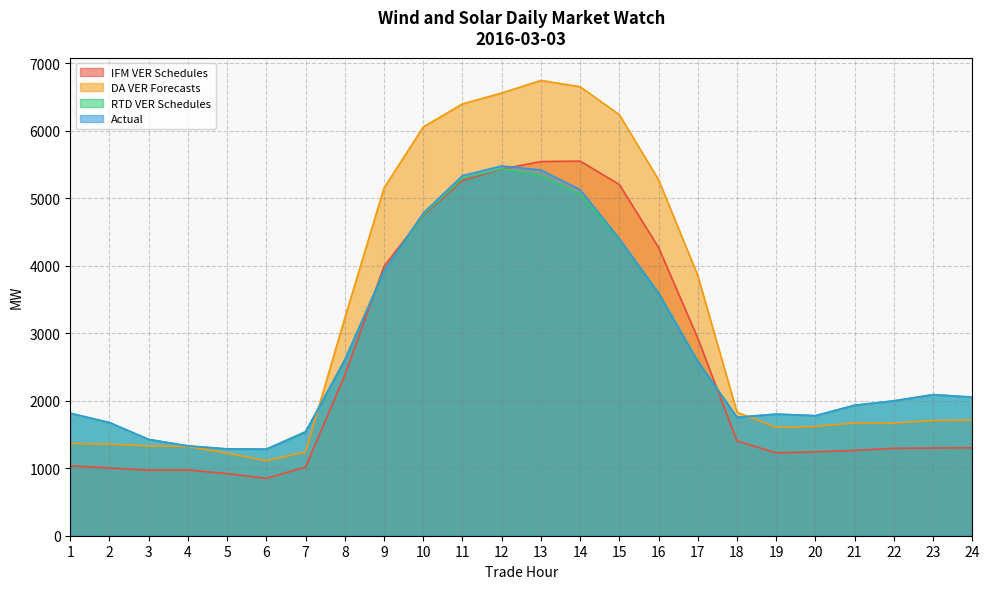

Reading left to right, extract all data points from this chart.

IFM VER Schedules: 1=1035.7	2=1003.8	3=970.4	4=974.0	5=920.5	6=849.9	7=1017.2	8=2379.3	9=3991.4	10=4741.6	11=5263.6	12=5432.7	13=5543.2	14=5549.4	15=5203.1	16=4270.0	17=2925.8	18=1402.5	19=1228.3	20=1242.1	21=1264.7	22=1295.1	23=1299.2	24=1302.9
DA VER Forecasts: 1=1366.2	2=1356.8	3=1331.0	4=1322.5	5=1222.7	6=1110.9	7=1240.4	8=3226.7	9=5151.4	10=6055.3	11=6397.1	12=6558.8	13=6744.7	14=6651.4	15=6238.2	16=5273.1	17=3855.4	18=1828.5	19=1606.2	20=1617.4	21=1672.1	22=1669.5	23=1707.1	24=1714.0
RTD VER Schedules: 1=1811.9	2=1674.8	3=1425.2	4=1329.8	5=1284.4	6=1282.1	7=1544.3	8=2606.8	9=3919.0	10=4756.0	11=5292.8	12=5437.8	13=5333.5	14=5055.8	15=4389.7	16=3600.3	17=2588.5	18=1755.0	19=1801.7	20=1778.1	21=1932.9	22=1997.5	23=2090.0	24=2052.8
Actual: 1=1815.3	2=1676.7	3=1427.4	4=1331.5	5=1286.7	6=1283.6	7=1533.9	8=2605.1	9=3922.0	10=4779.3	11=5334.3	12=5477.9	13=5418.3	14=5126.4	15=4399.7	16=3590.9	17=2582.6	18=1753.3	19=1801.2	20=1778.1	21=1932.7	22=1997.7	23=2089.6	24=2053.6